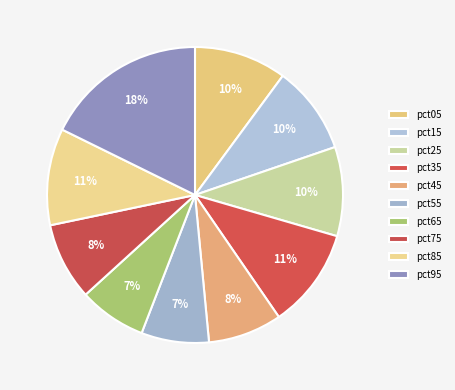

Rank the categories by value from lowest to highest.

pct65, pct55, pct45, pct75, pct15, pct25, pct05, pct85, pct35, pct95